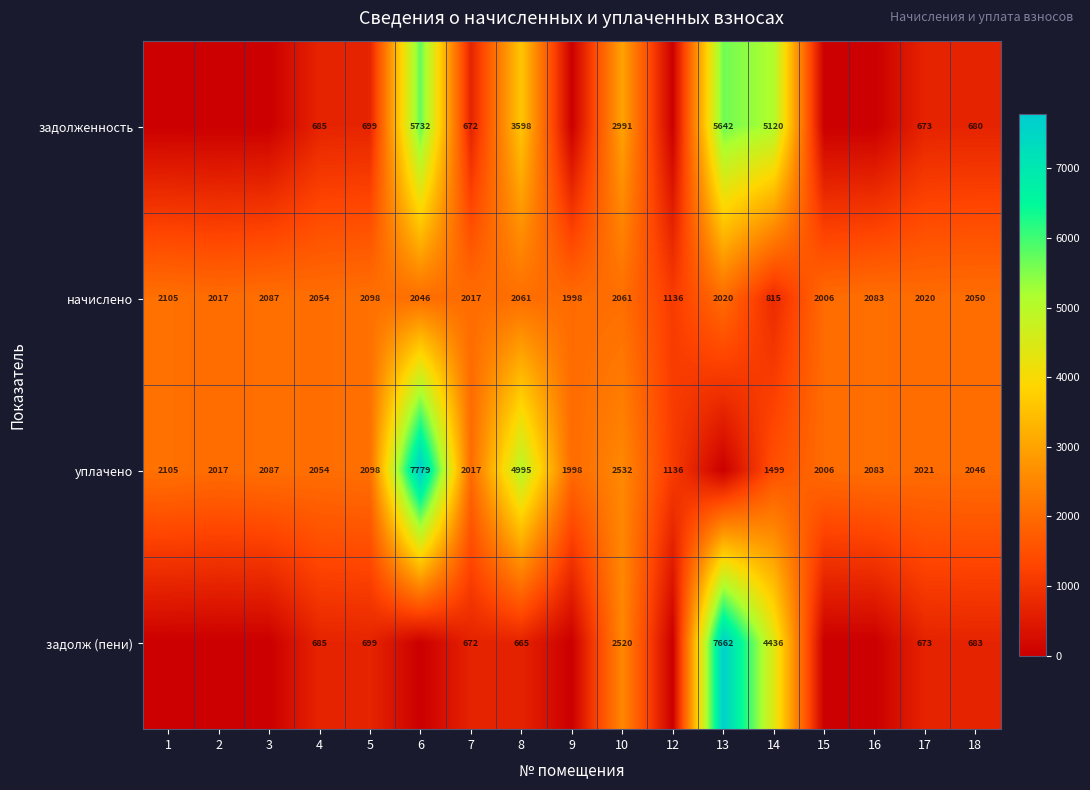

How many categories are shown in the chart?

17